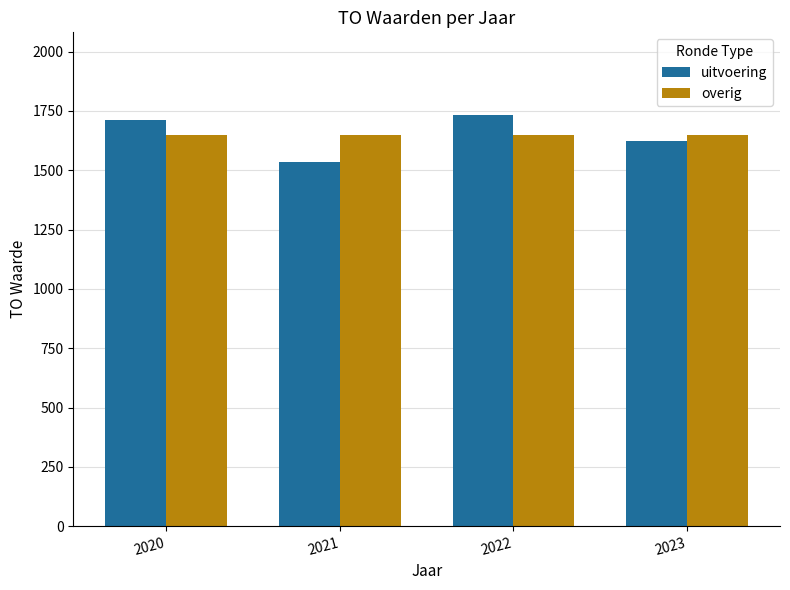

What is the difference between the uitvoering values at 2020 and 2023?

90